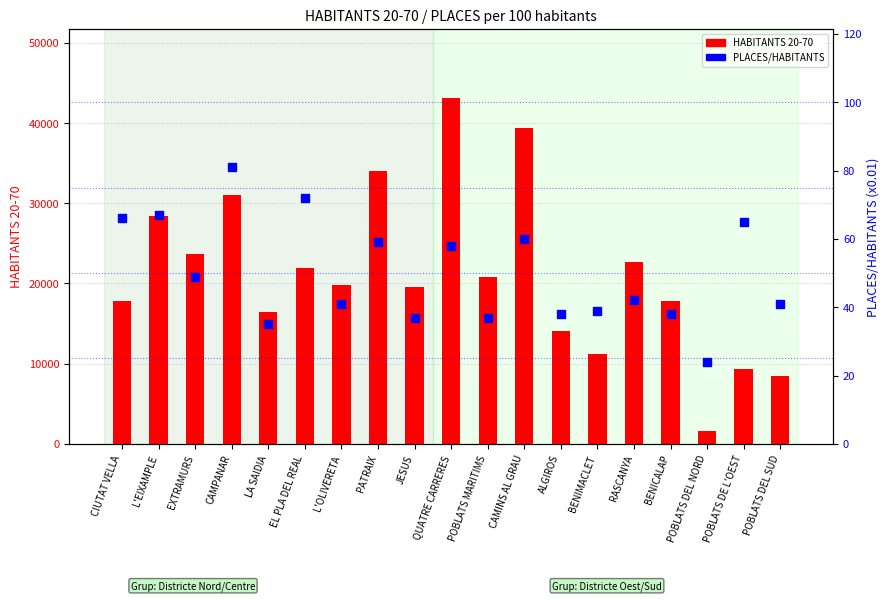

Which series reaches the minimum Y coordinate?

PLACES/HABITANTS